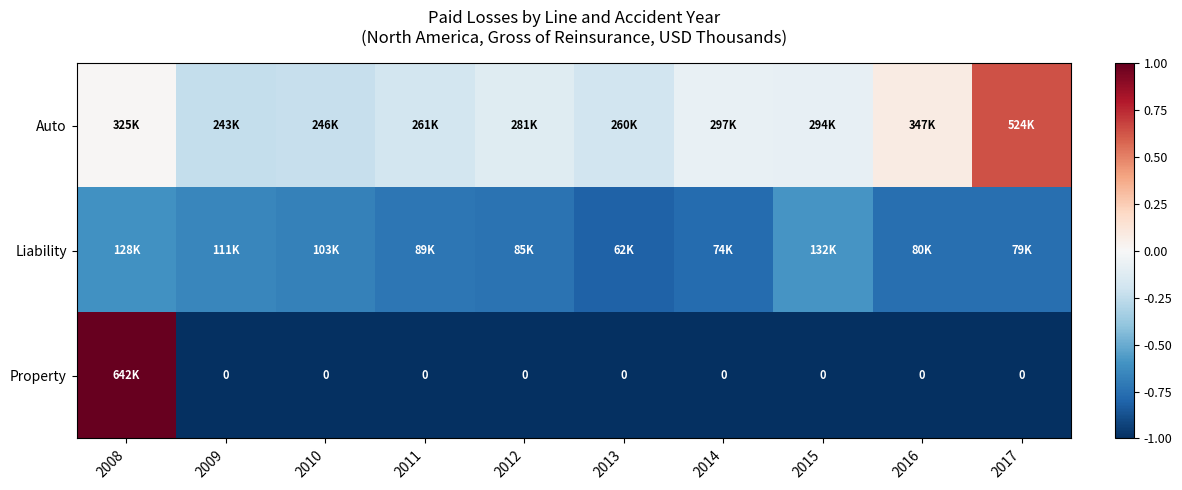

What is the average value of the Liability series?

-0.7